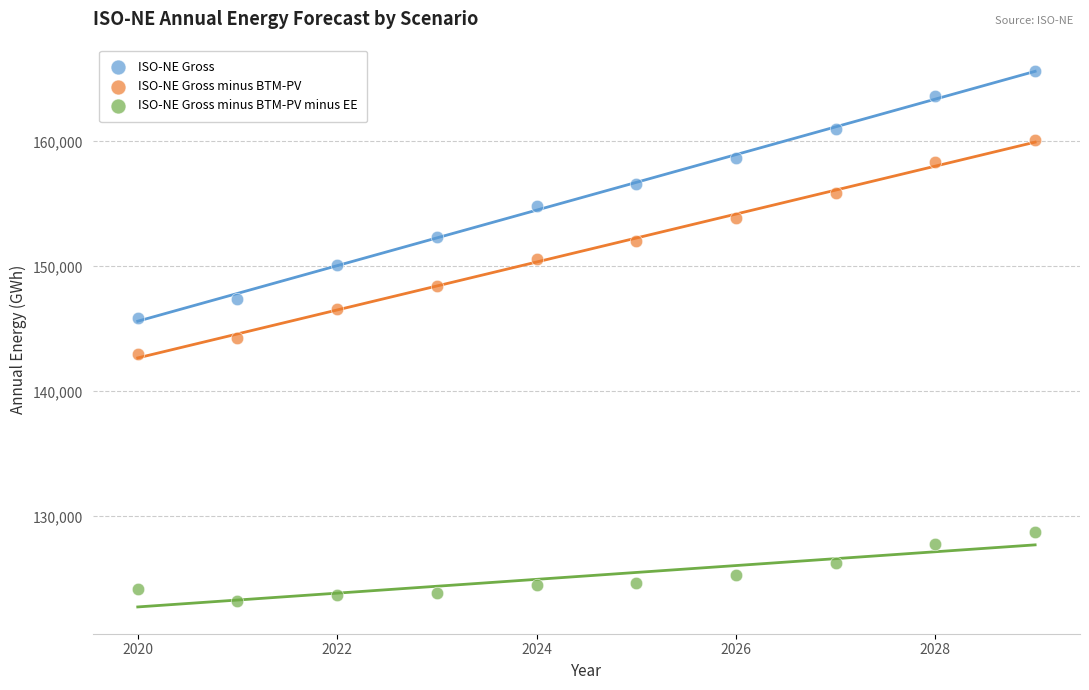

Which series reaches the minimum Y coordinate?

ISO-NE Gross minus BTM-PV minus EE